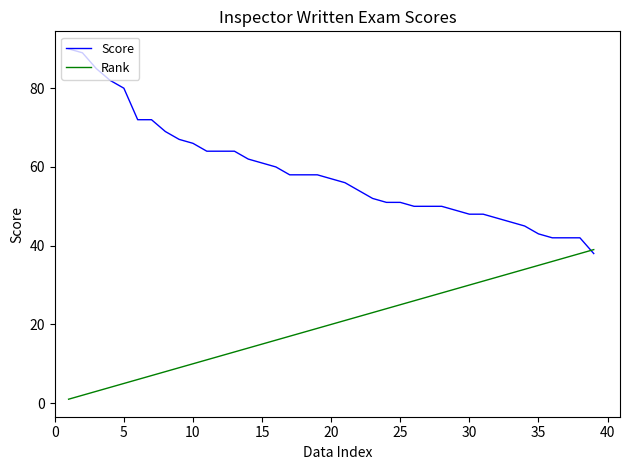

List the series in order of their peak value, highest first.

Score, Rank